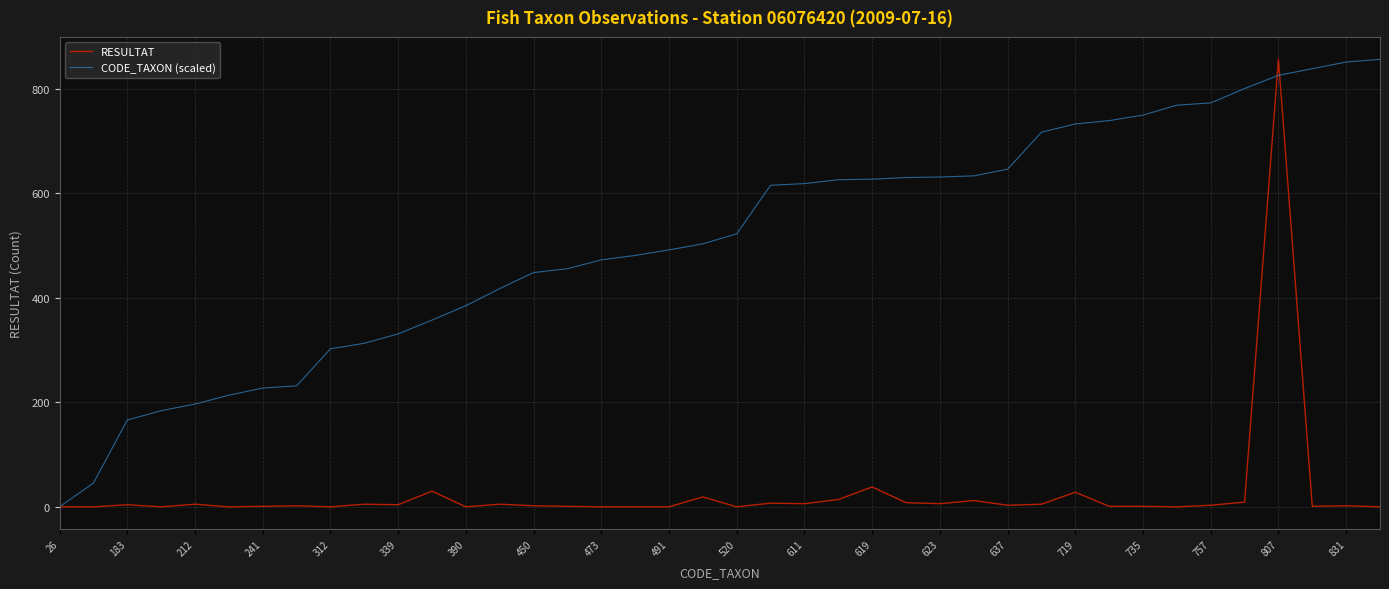

What is the maximum value for RESULTAT?

856.0